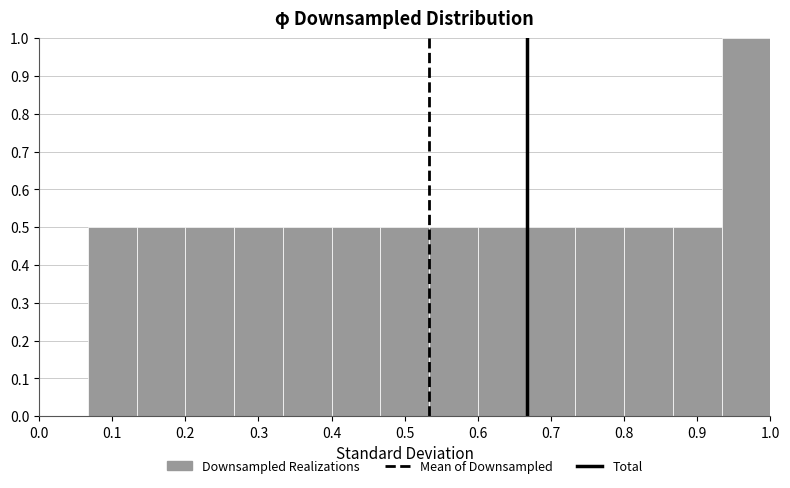

Reading left to right, transcribe this chart: for each bar, give the range it covers on the x-axis and its height. Neither the bar edges nor the heights are printed on the chart, so give them approximately, as read against the axes.

0.00 to 0.07: 0
0.07 to 0.13: 0.5
0.13 to 0.20: 0.5
0.20 to 0.27: 0.5
0.27 to 0.33: 0.5
0.33 to 0.40: 0.5
0.40 to 0.47: 0.5
0.47 to 0.53: 0.5
0.53 to 0.60: 0.5
0.60 to 0.67: 0.5
0.67 to 0.73: 0.5
0.73 to 0.80: 0.5
0.80 to 0.87: 0.5
0.87 to 0.93: 0.5
0.93 to 1.00: 1.0